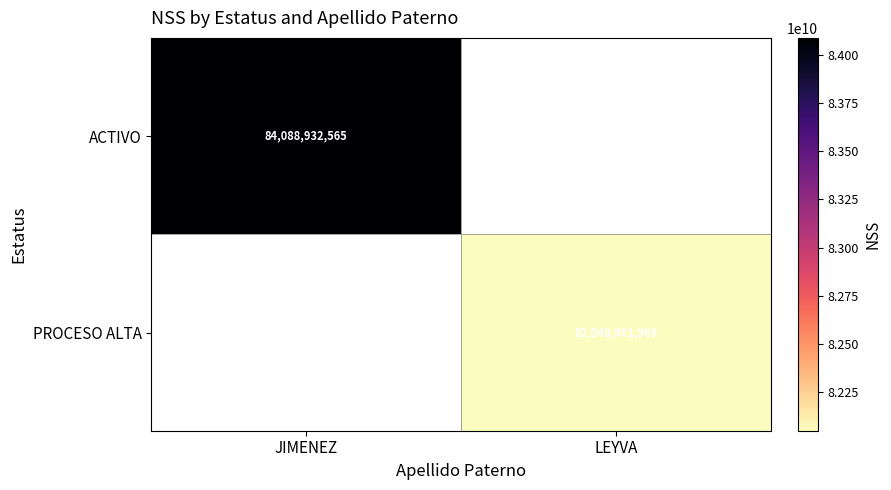

Is the value of ACTIVO at JIMENEZ greater than the value of PROCESO ALTA at LEYVA?

Yes